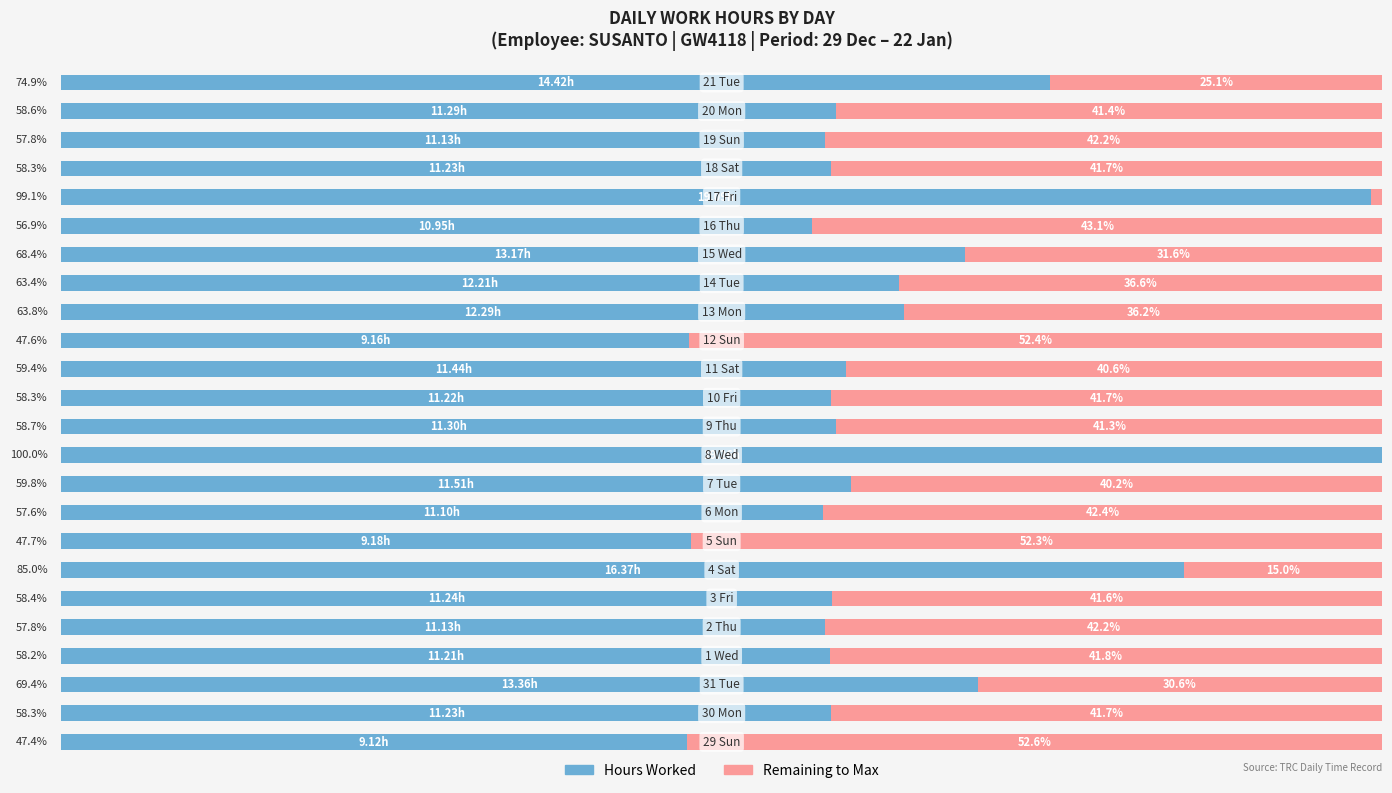

Which series has the widest spread of values?

Hours Worked